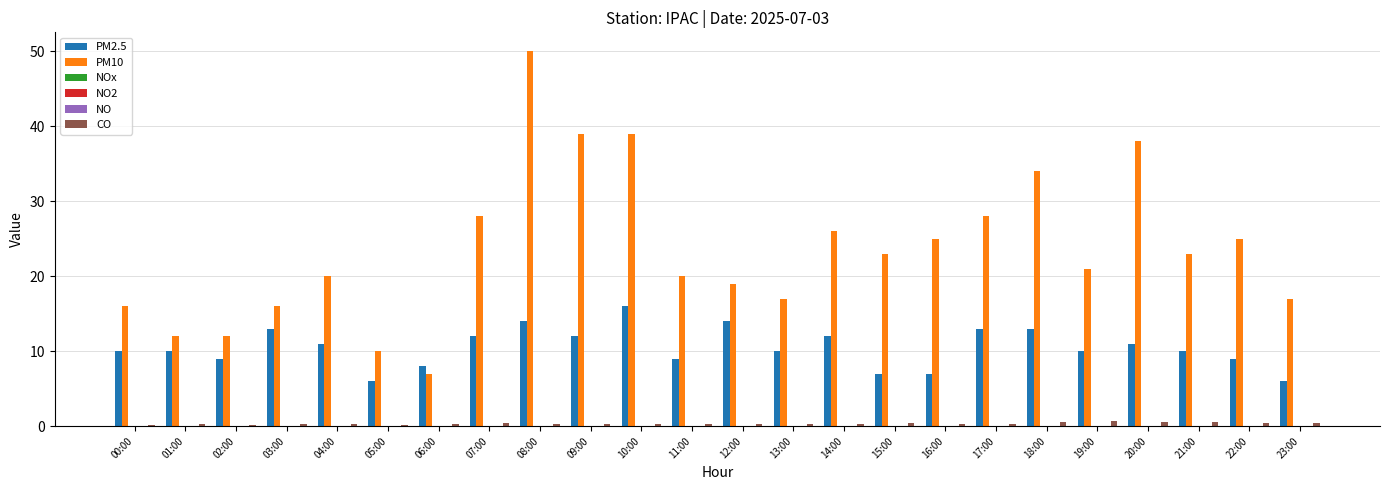

What is the maximum value for PM10?

50.0